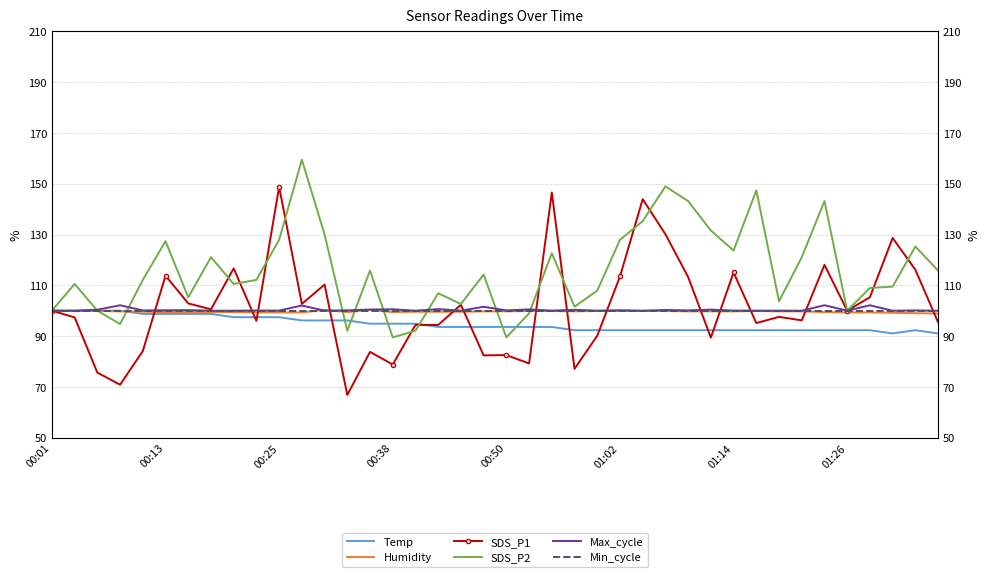

How many data points in Humidity are above 99?

39